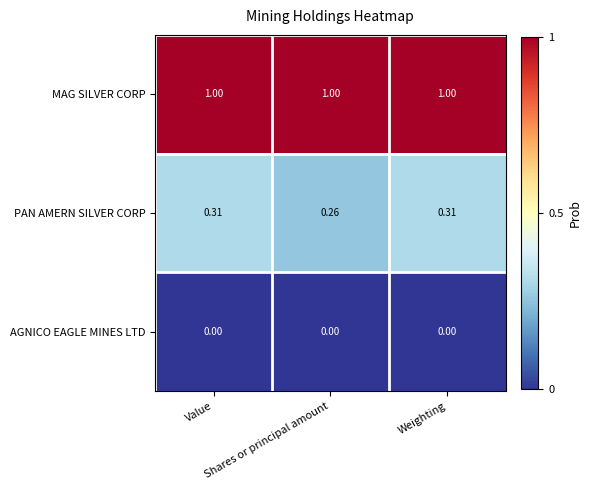

Which series has the largest total across all categories?

MAG SILVER CORP